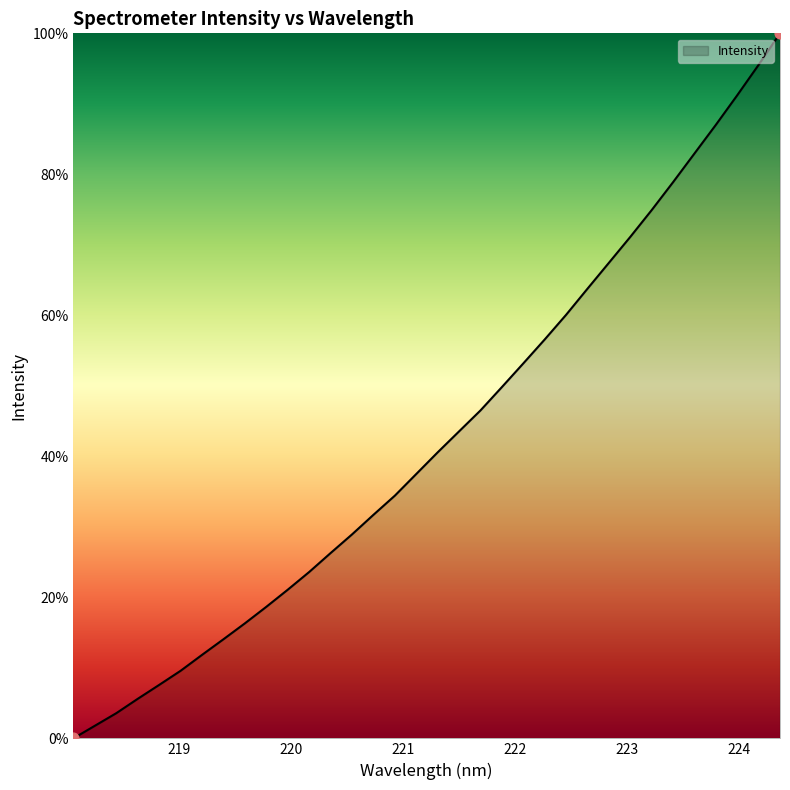

What is the difference between the maximum and minimum values?

100.0